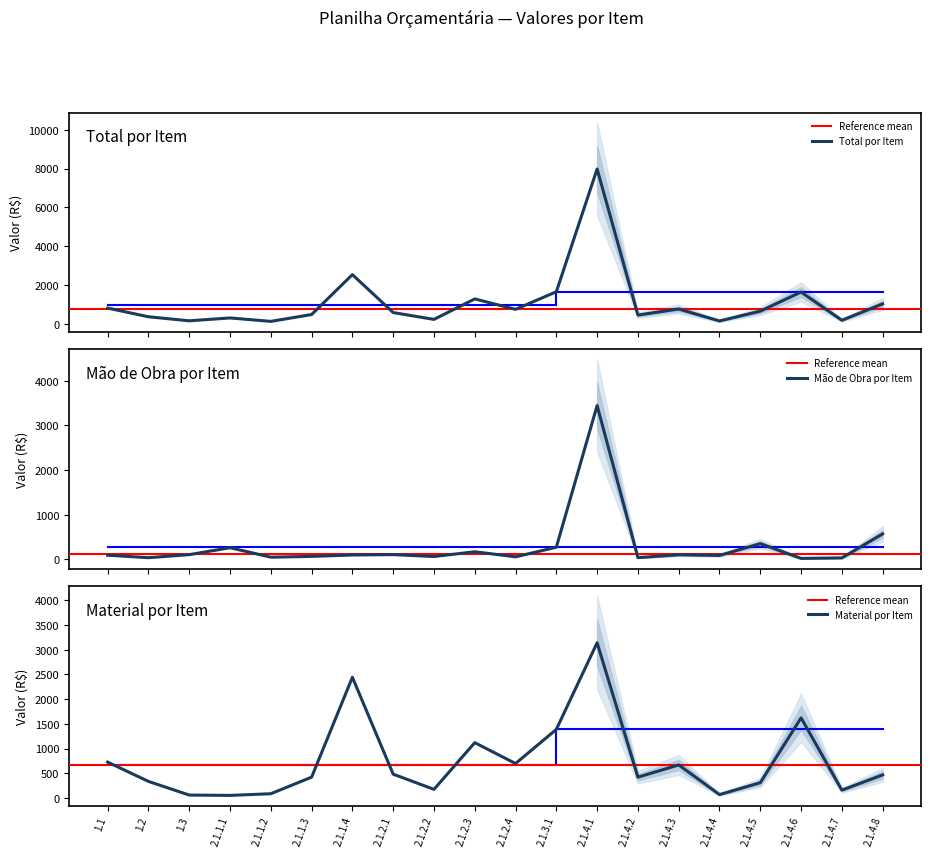

The Total series shows 702.6 at 2.1.1.3. True or false?

False